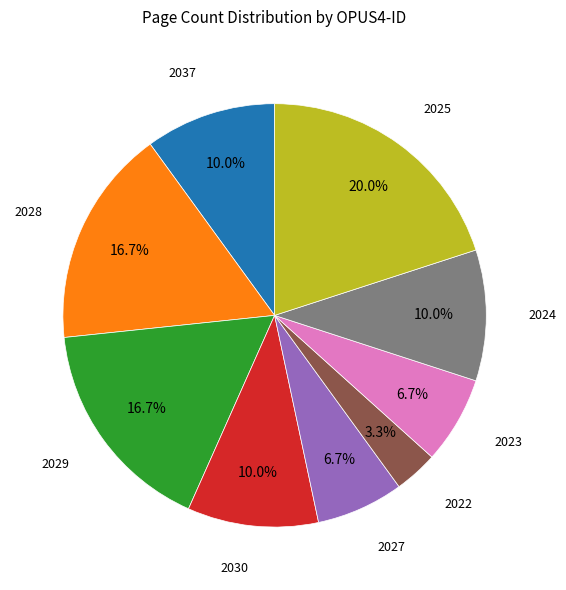

Is there any slice that represents more than half of the pie?

No